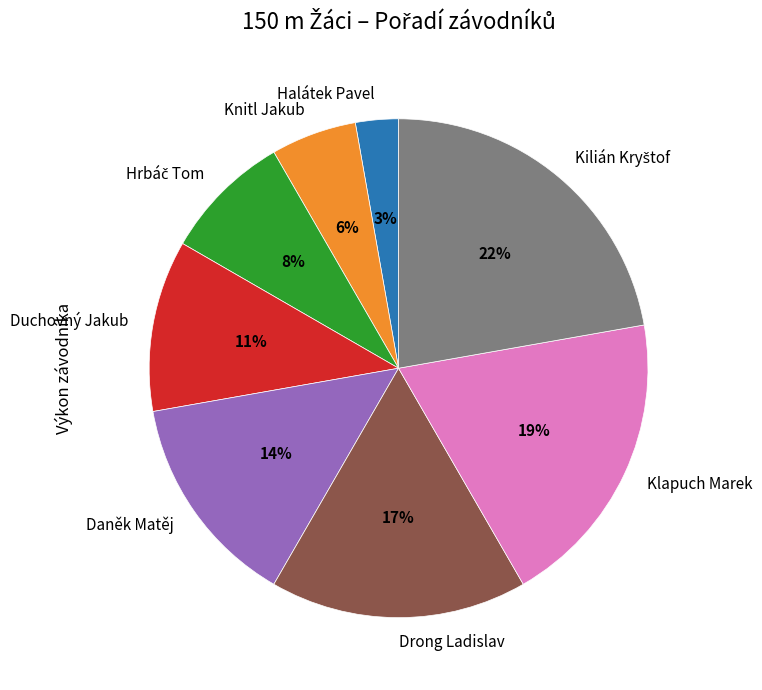

To the nearest percent, what is the difference between the Daněk Matěj and Duchovný Jakub slice percentages?

3%